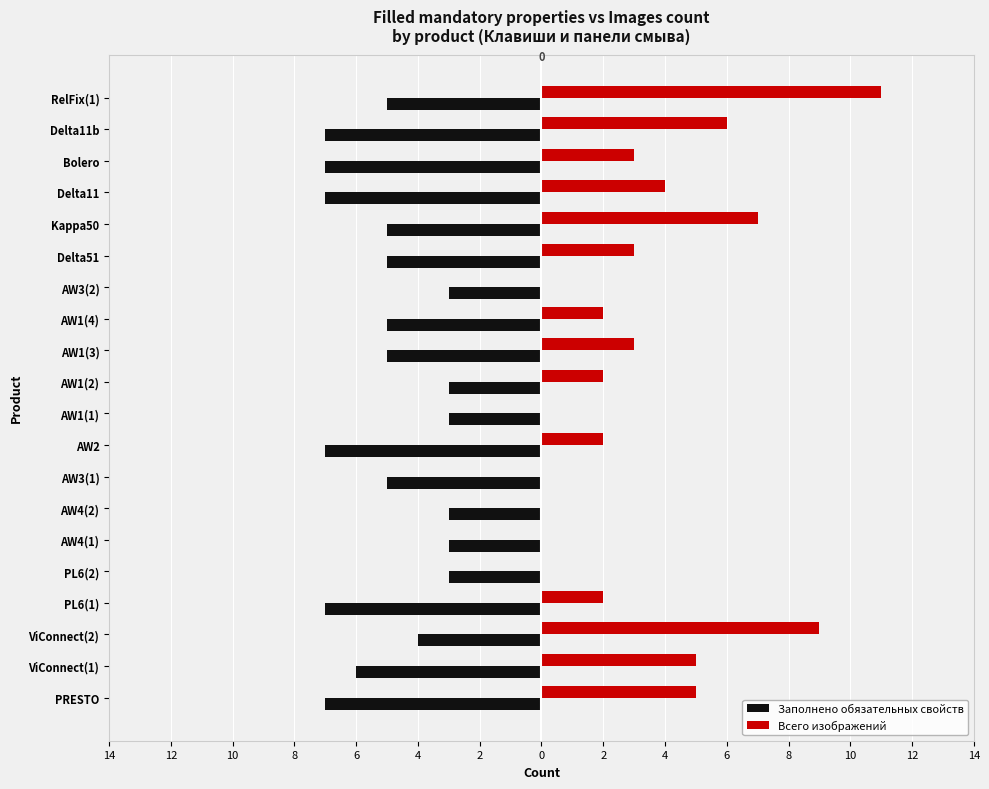

What is the label of the 17th bar from the right?

PL6(1)